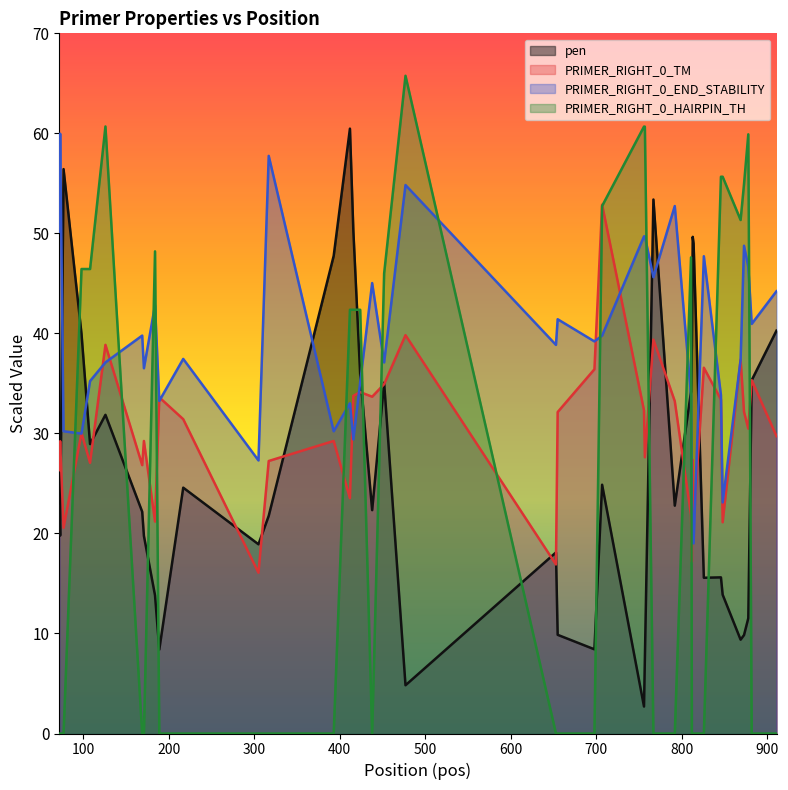

At which category is the sum across all series the highest?

707